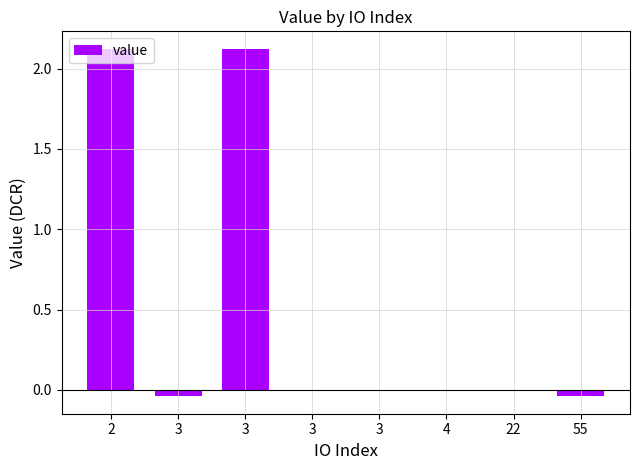

How many series are shown in this chart?

1